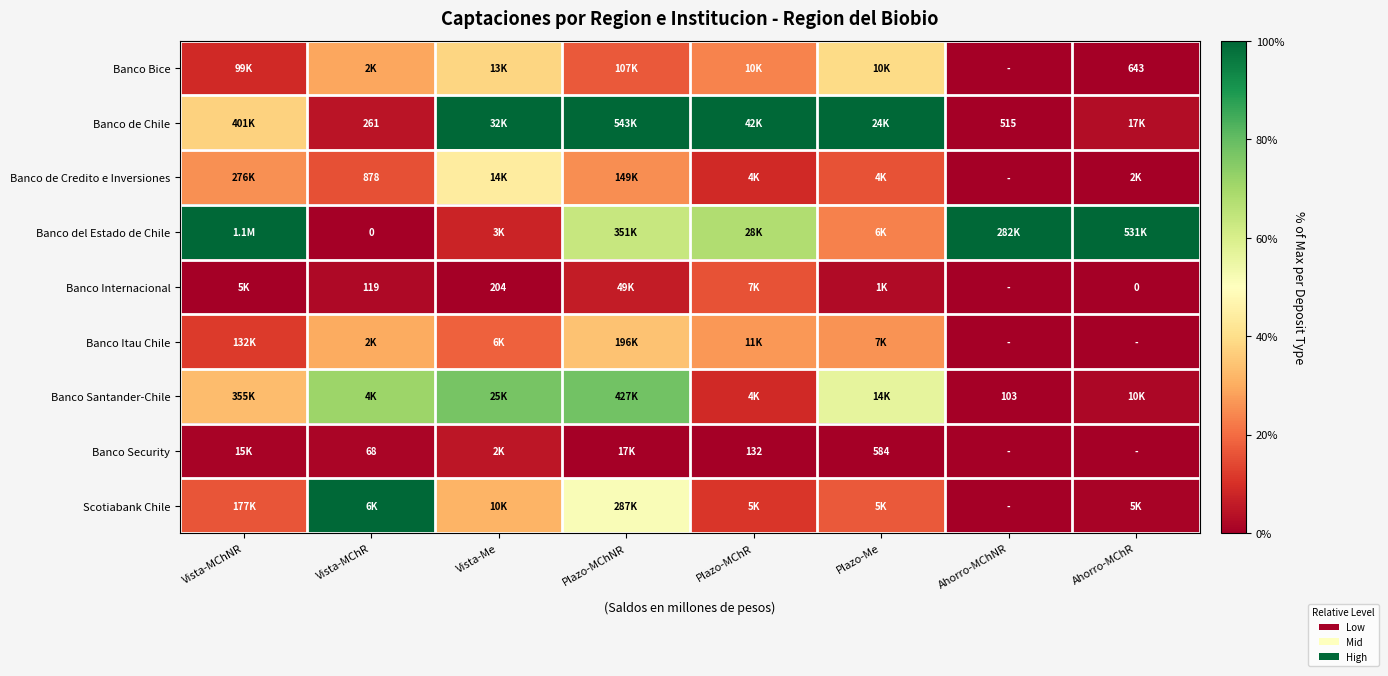

At how many categories does at least one series exceed 0?

8